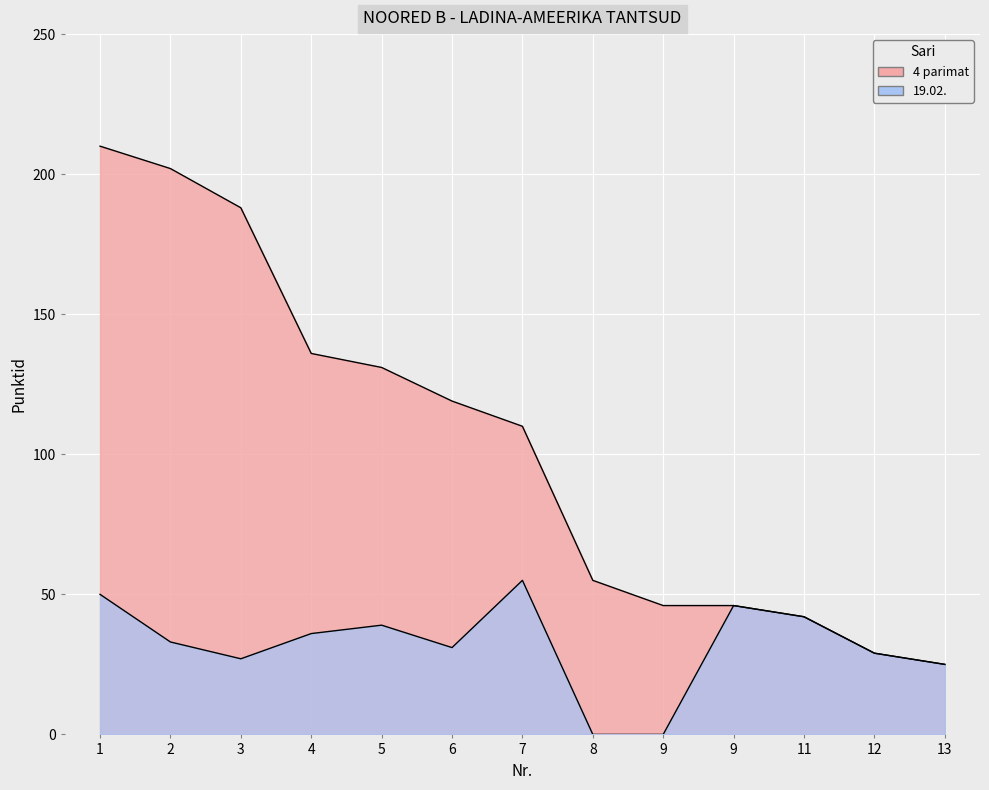

What is the value of the 19.02. point at the 13th from the left?

25